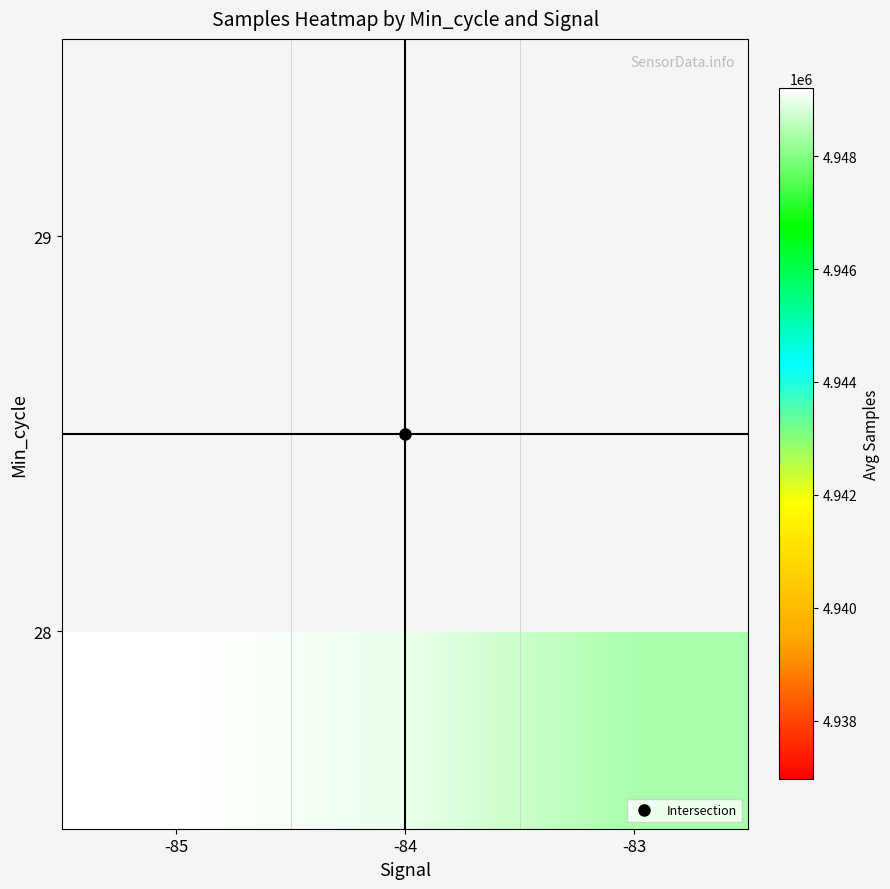

At how many categories does at least one series exceed 4948439?

2